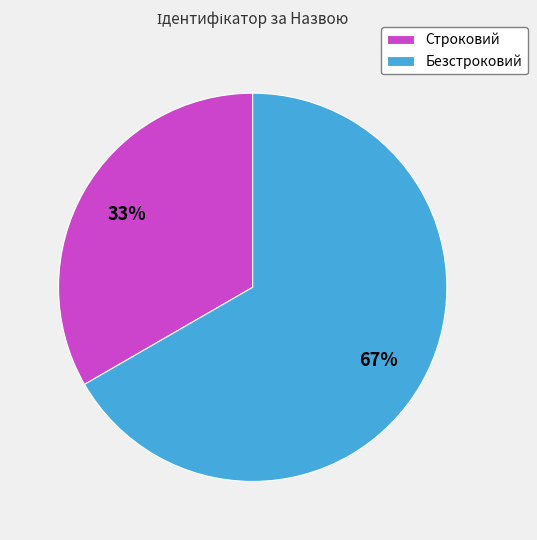

Count the number of slices in the pie.

2